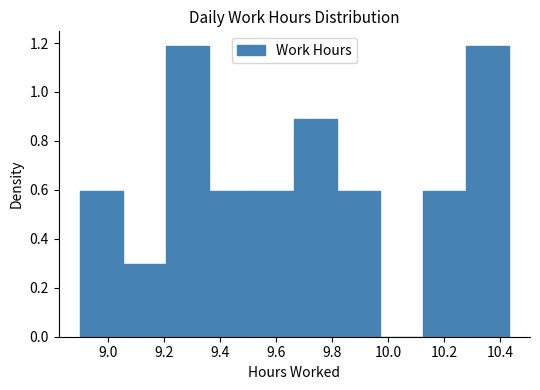

Reading left to right, list every bar in this chart as the range it spans on the x-axis followed by its height. Neither the bar edges nor the heights are printed on the chart, so give them approximately, as read against the axes.

8.90 to 9.06: 0.60
9.06 to 9.20: 0.30
9.20 to 9.36: 1.18
9.36 to 9.52: 0.60
9.52 to 9.66: 0.60
9.66 to 9.82: 0.90
9.82 to 9.98: 0.60
9.98 to 10.12: 0
10.12 to 10.28: 0.60
10.28 to 10.44: 1.18